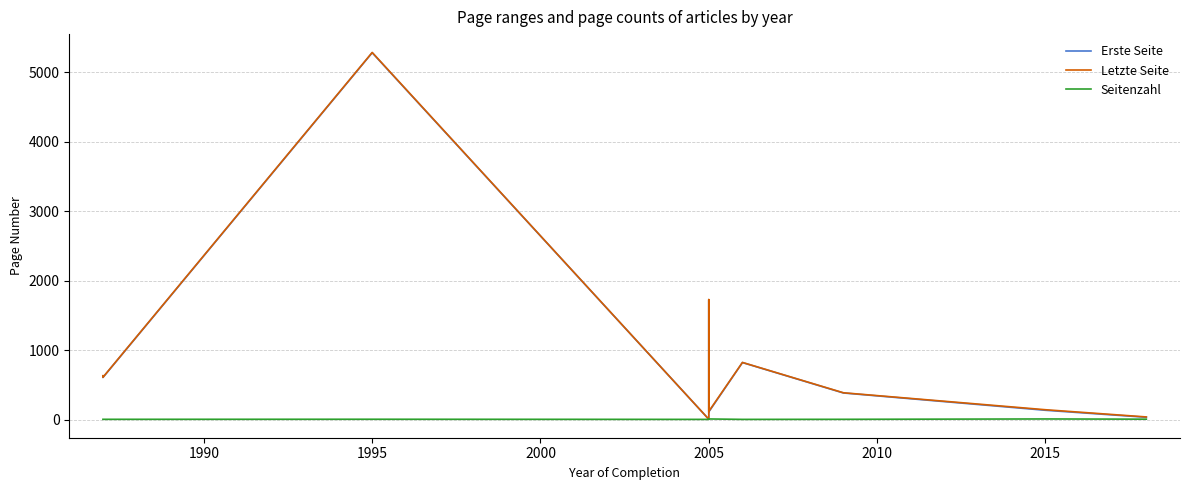

Which series has the largest total across all categories?

Letzte Seite